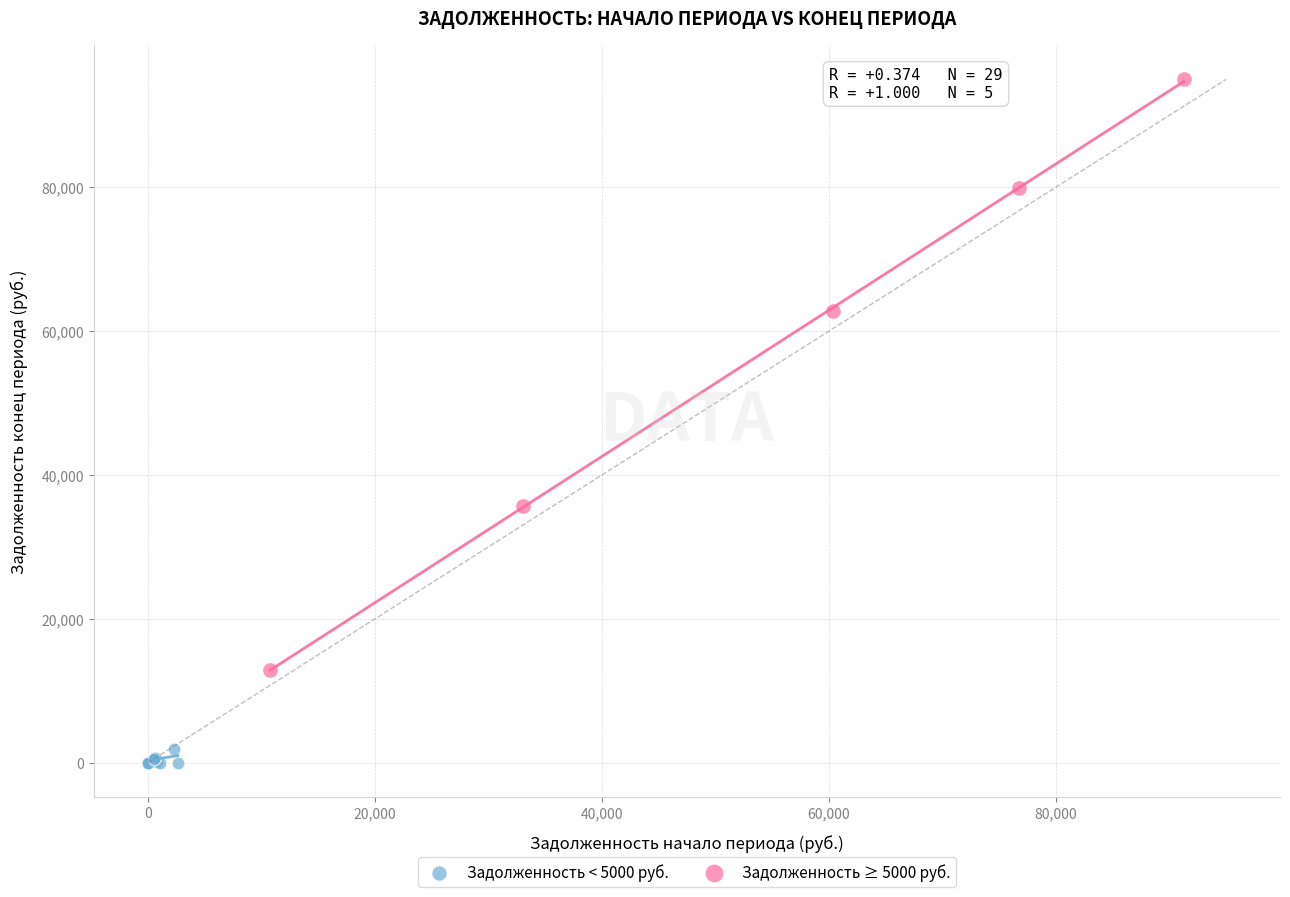

Which series has the widest spread of Y values?

Задолженность ≥ 5000 руб.